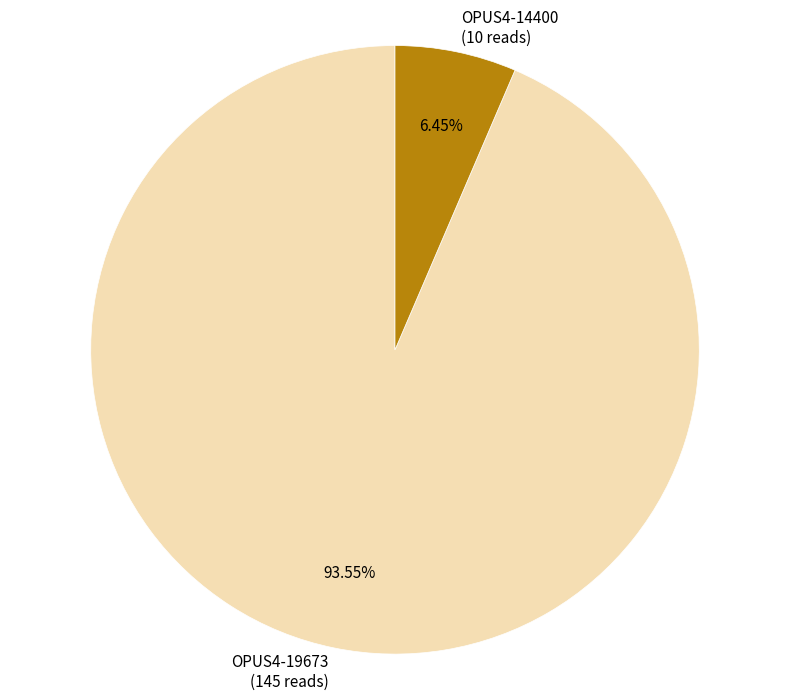

To the nearest percent, what portion does OPUS4-14400 represent?

6%